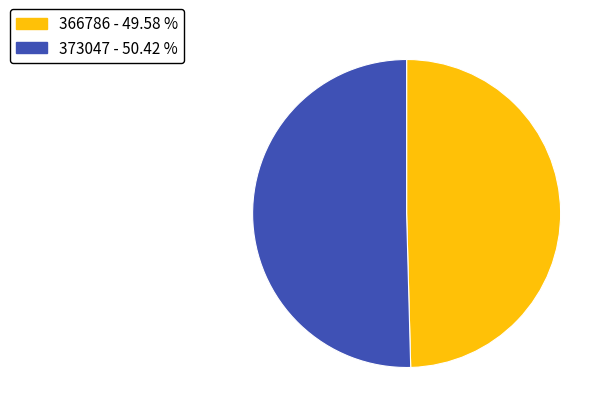

Approximately how many times larger is the value at 373047 compared to 366786?

1.0